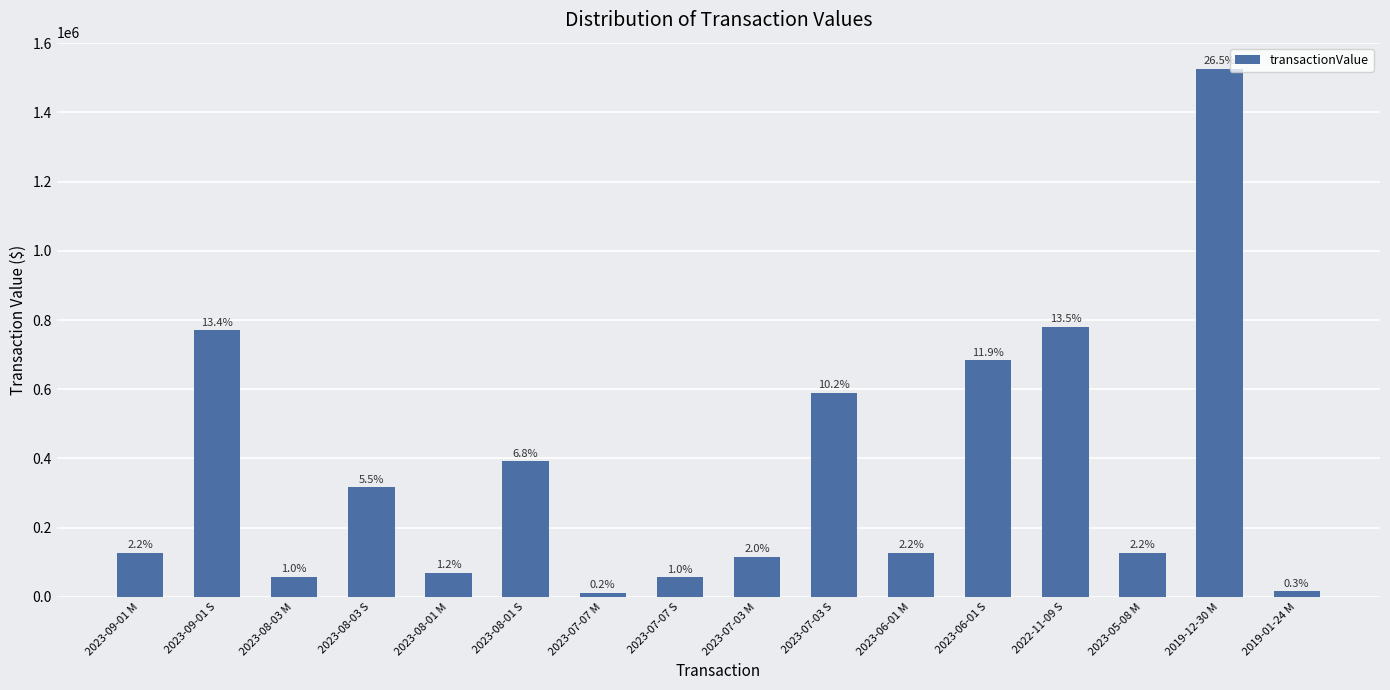

What is the average value?

360398